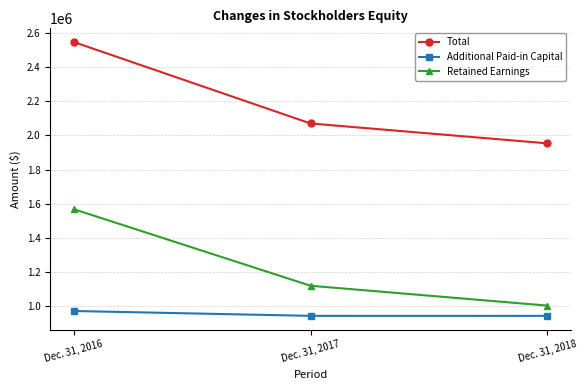

What are all the series names shown in the legend?

Total, Additional Paid-in Capital, Retained Earnings